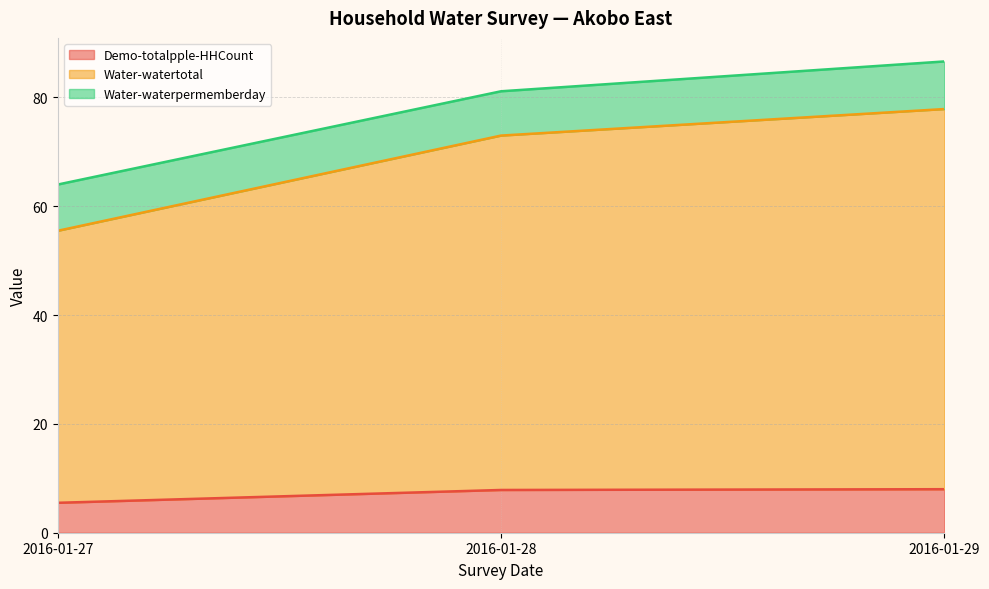

What is the lowest value of the Demo-totalpple-HHCount series?

5.5